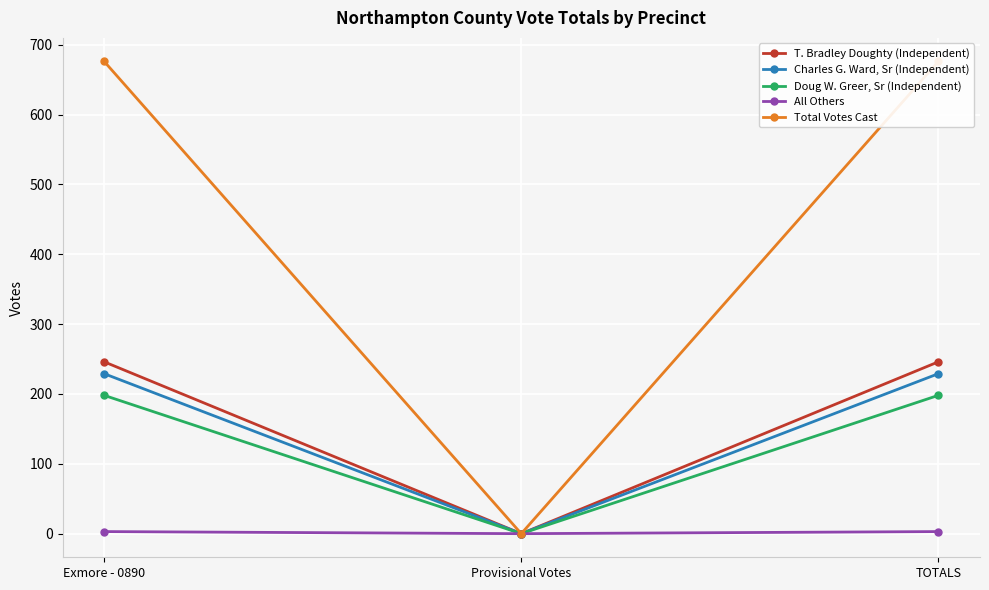

At which label is Total Votes Cast closest to 338?

Exmore - 0890